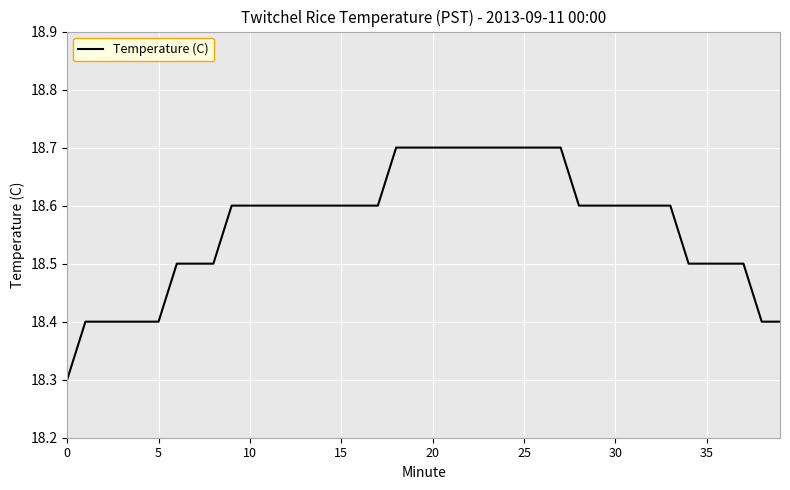

What is the maximum value shown in the chart?

18.7